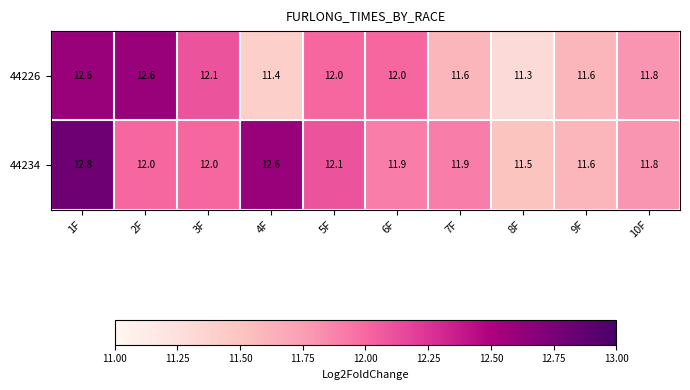

What is the smallest value displayed?

11.3